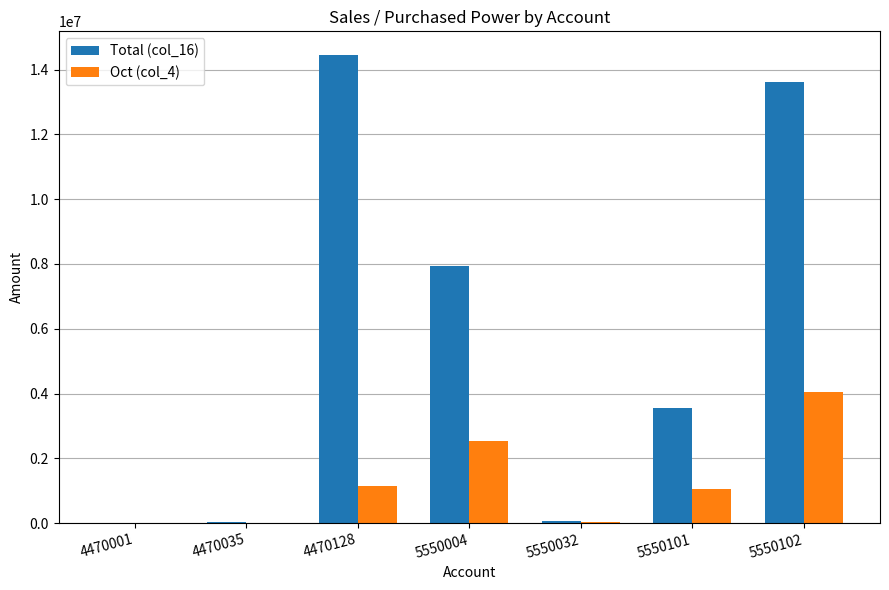

How many groups of bars are there?

7